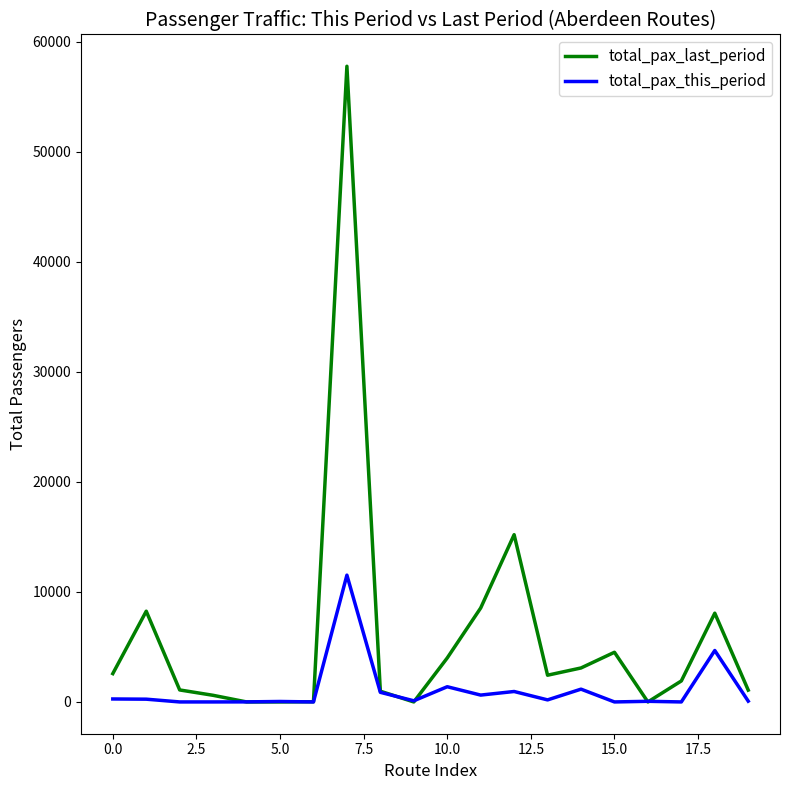

Which series has the largest range (max minus min)?

total_pax_last_period